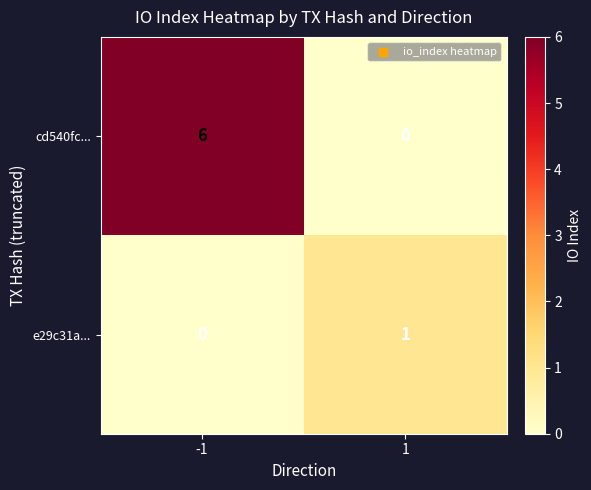

What is the total value across all series at 1?

1